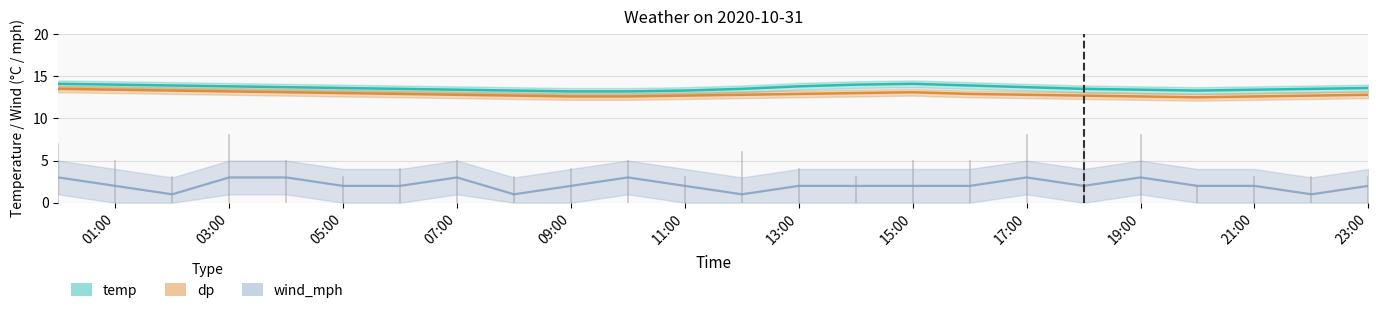

Which series has the widest spread of values?

wind_mph